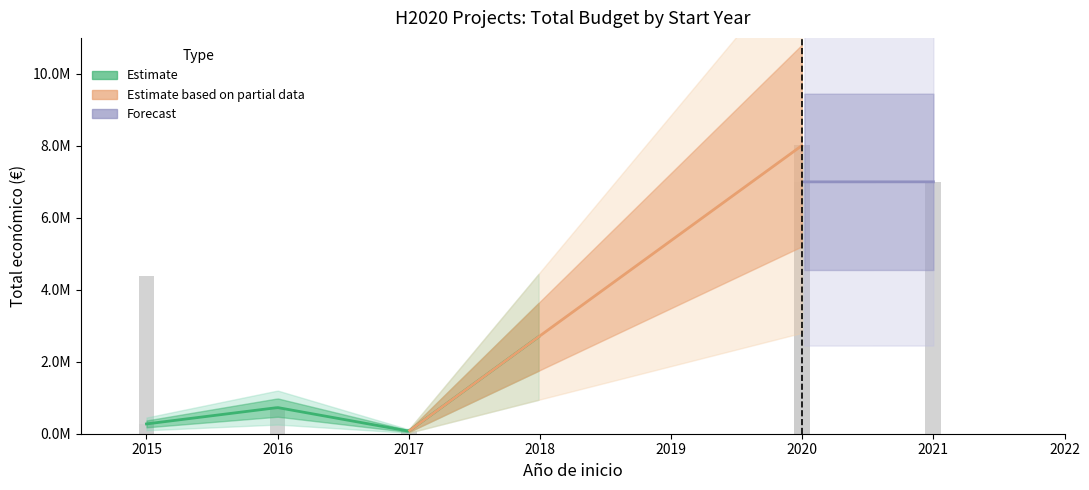

Reading right to left, extract all data points from this chart.

2021=7000000	2020=6999254	2020=8014100	2017=72500	2016=726891	2015=272480	2015=4372015